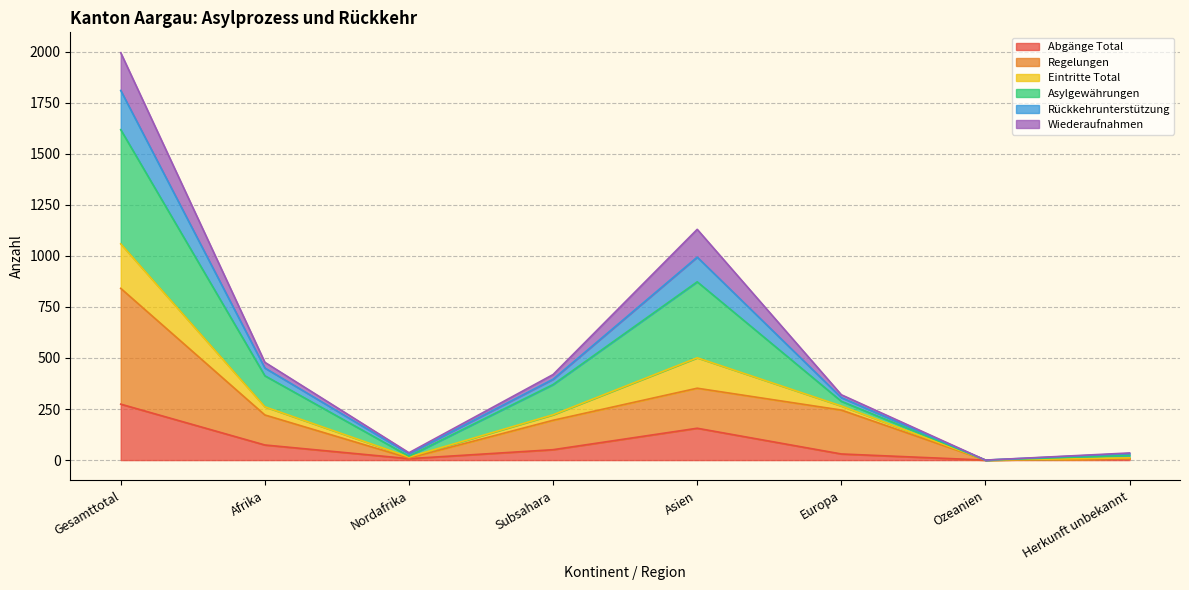

What is the maximum value for Abgänge Total?

274